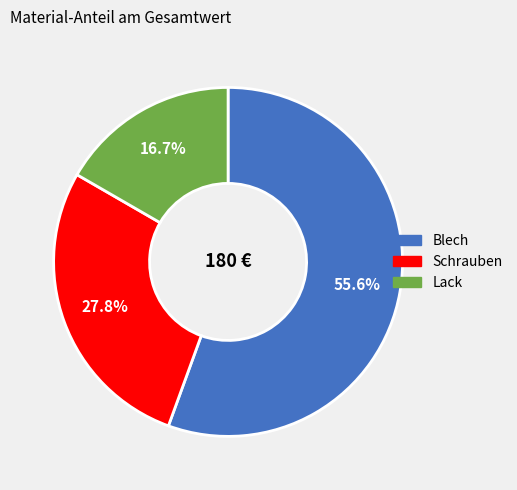

To the nearest percent, what portion does Lack represent?

17%